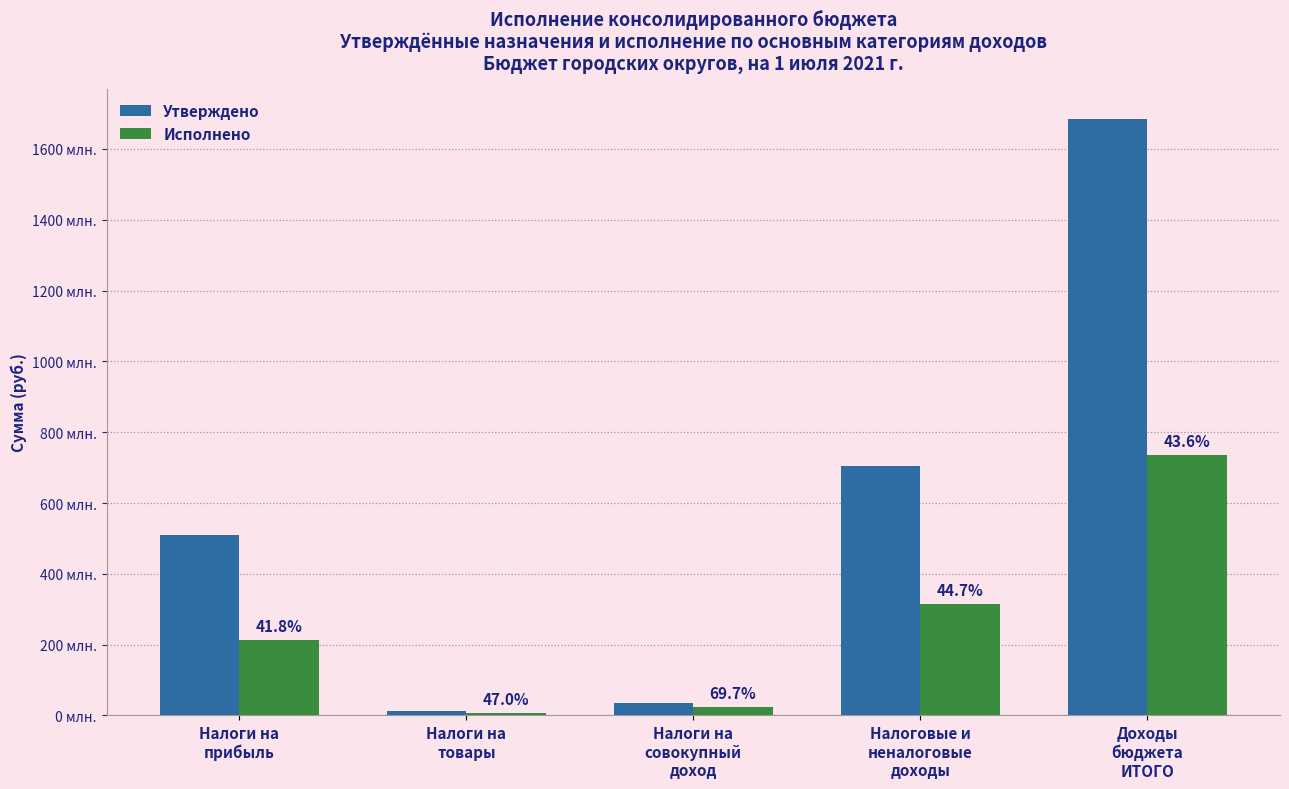

Are the bars grouped side by side (vs. stacked)?

Yes